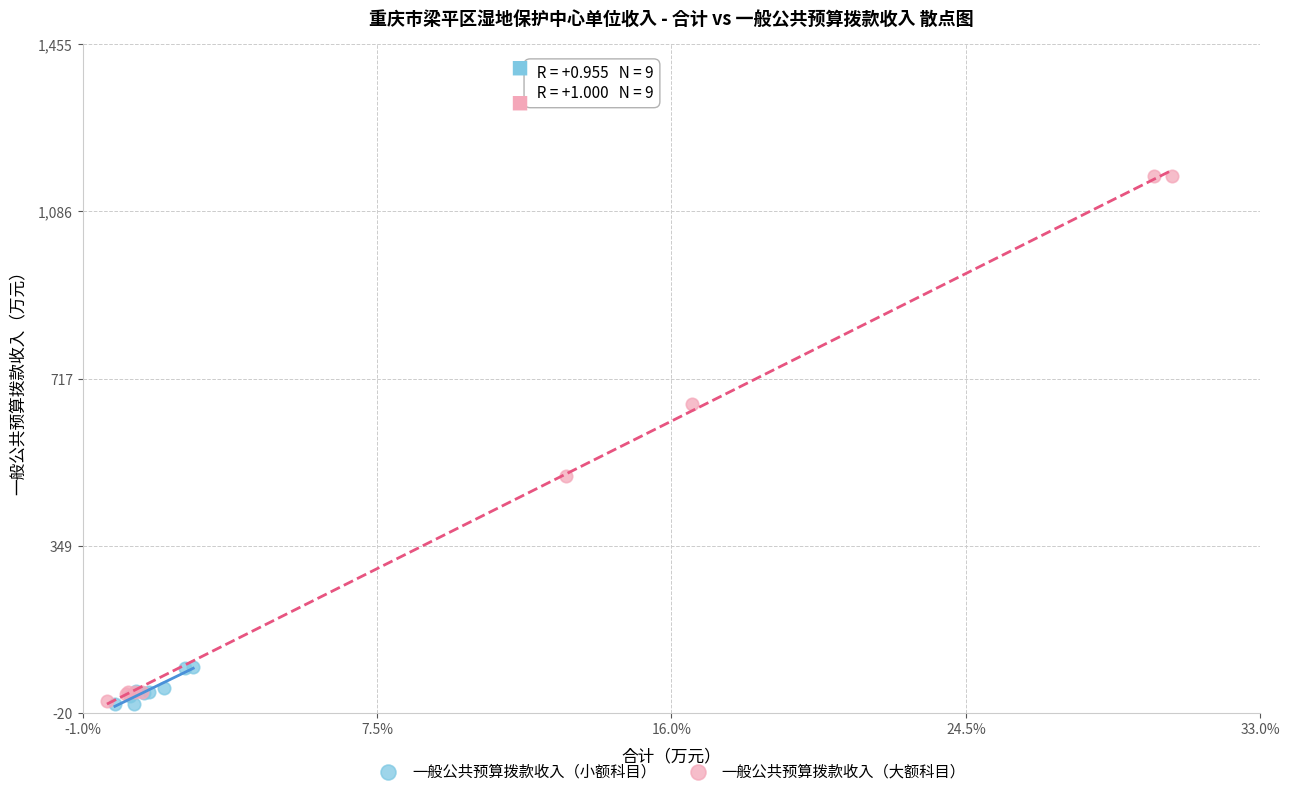

Which series has the widest spread of Y values?

一般公共预算拨款收入（大额科目）